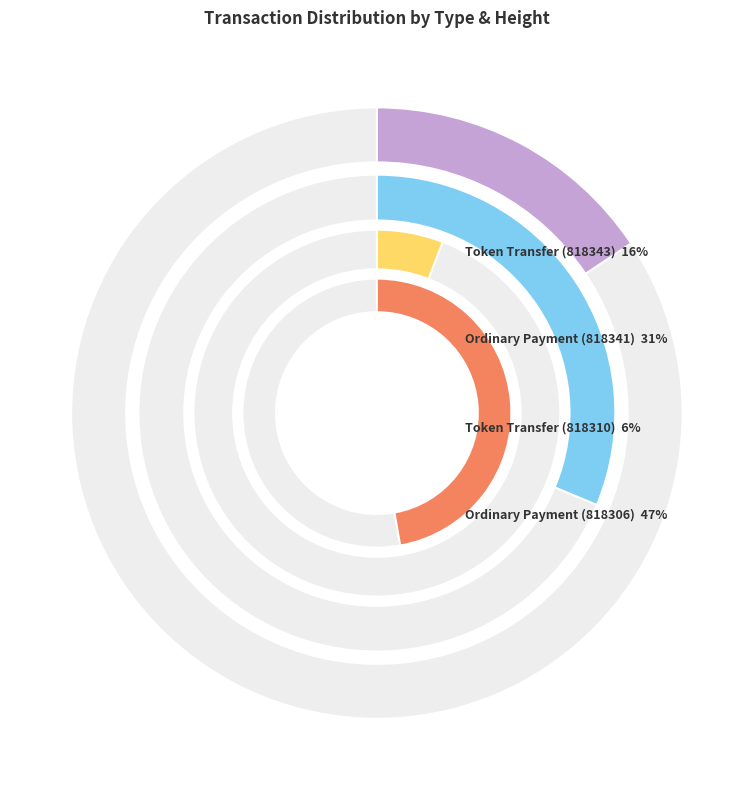

What is the smallest slice in the pie chart?

Token Transfer (818310)